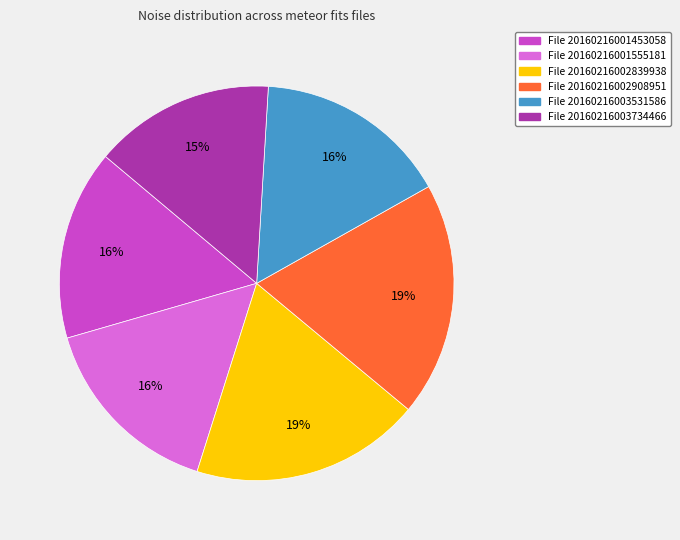

To the nearest percent, what portion does File 20160216003734466 represent?

15%